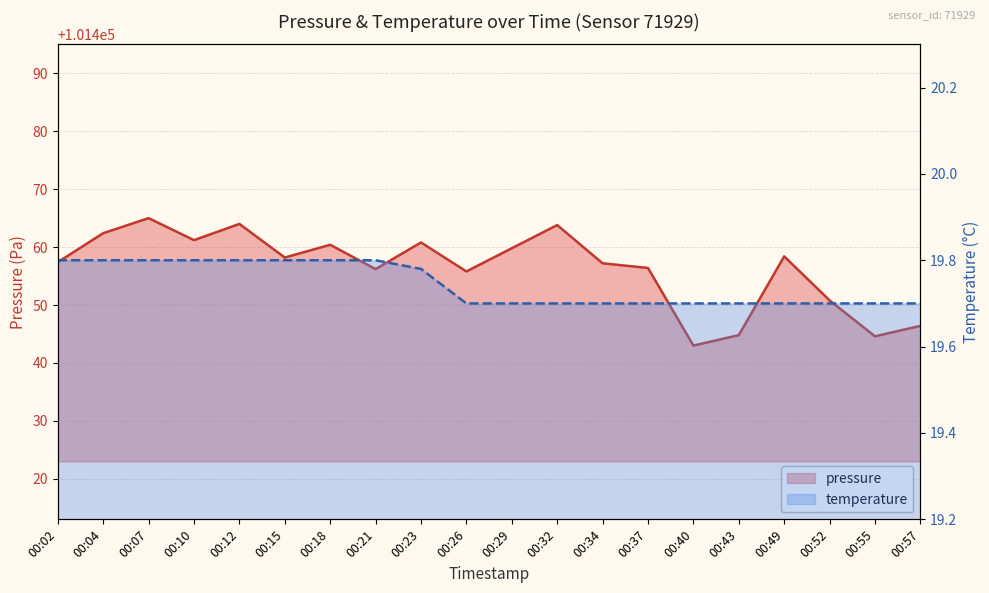

True or false: pressure and temperature intersect in this chart.

False